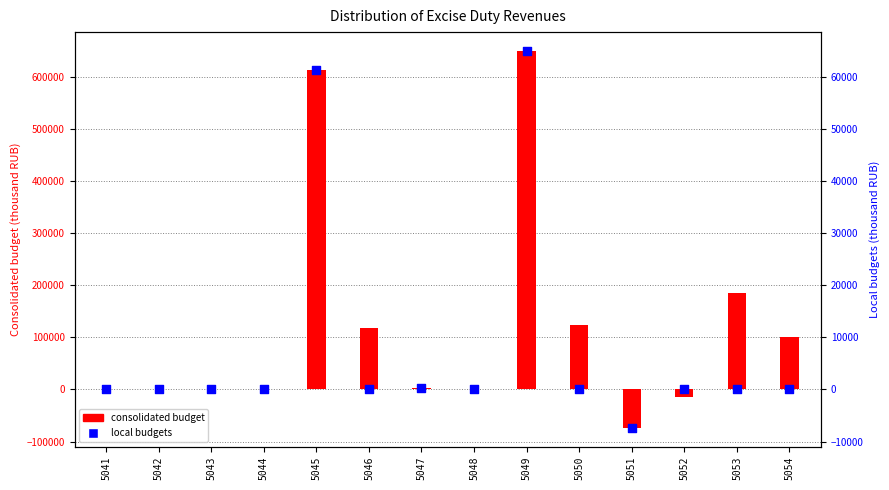

What is the total value across all series at 5050?

124689